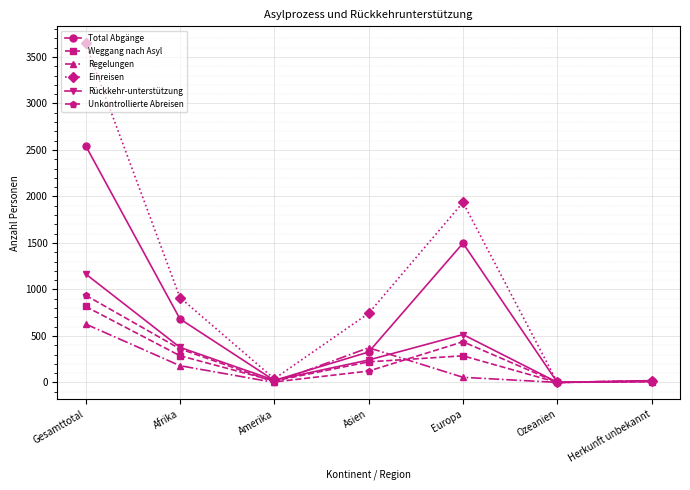

What is the label of the 6th point from the right?

Afrika